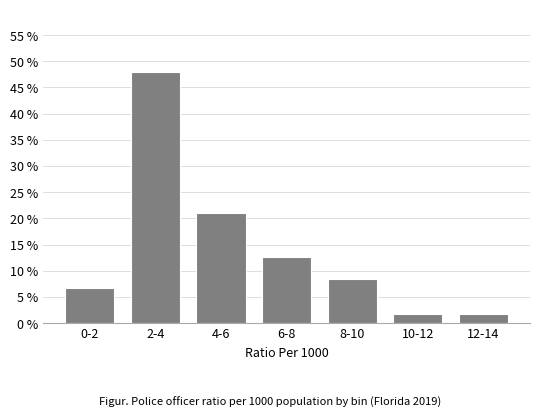

Reading left to right, list all the values displayed in this chart.

0-2=6.7	2-4=47.9	4-6=21.0	6-8=12.6	8-10=8.4	10-12=1.7	12-14=1.7